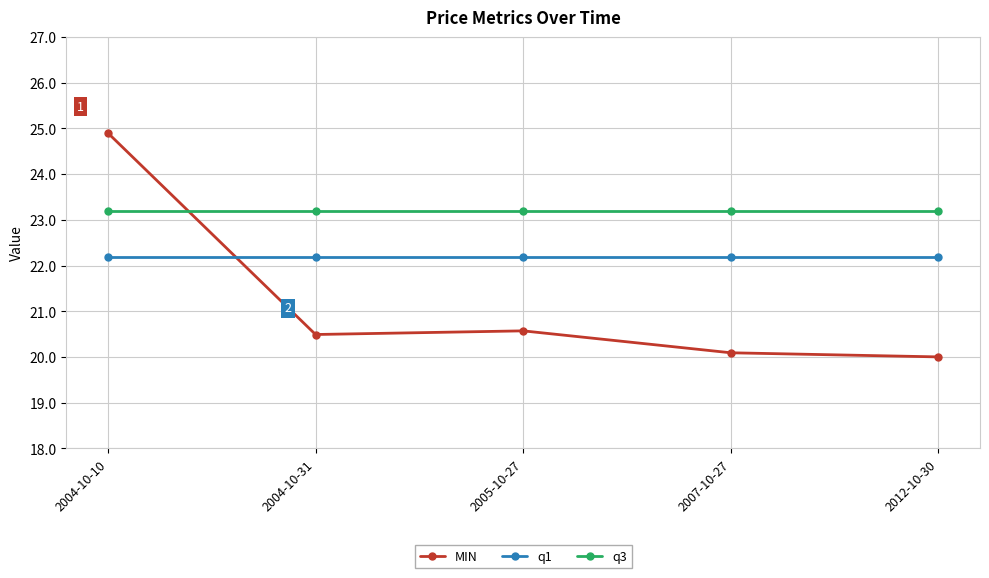

How many intersections are there between MIN and q1?

1